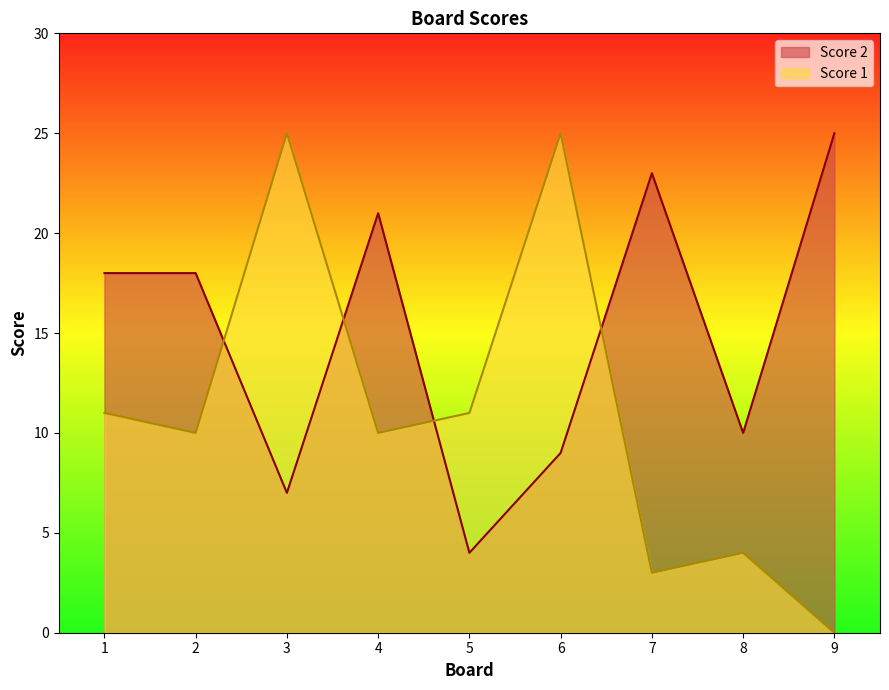

At how many categories does at least one series exceed 3?

9